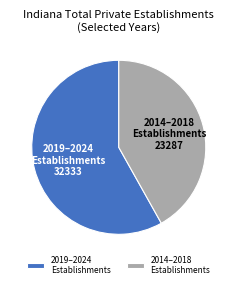

Is there a majority slice in this chart?

Yes